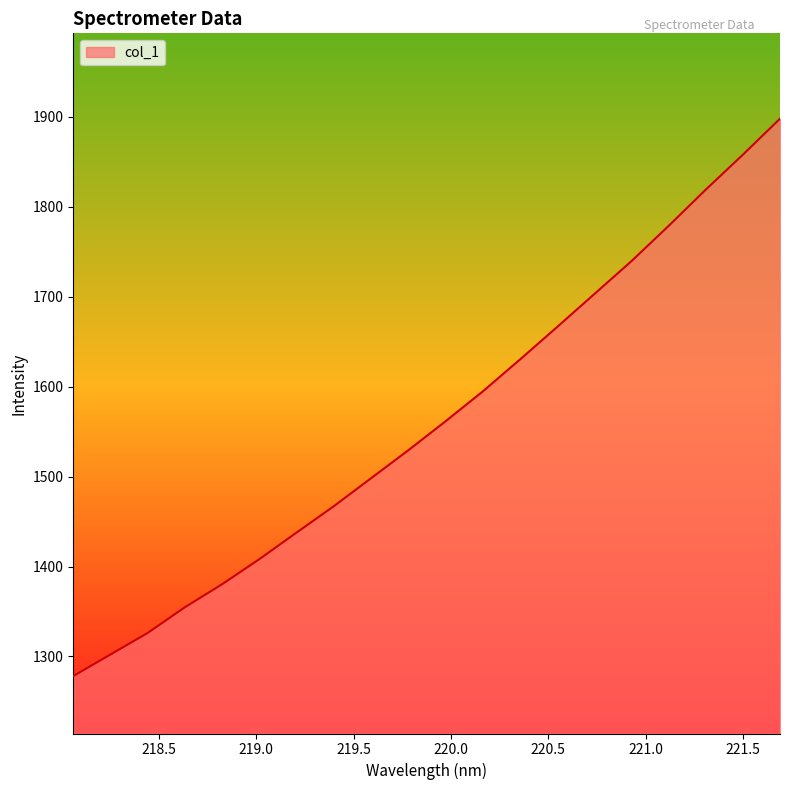

What is the maximum value shown in the chart?

1897.9